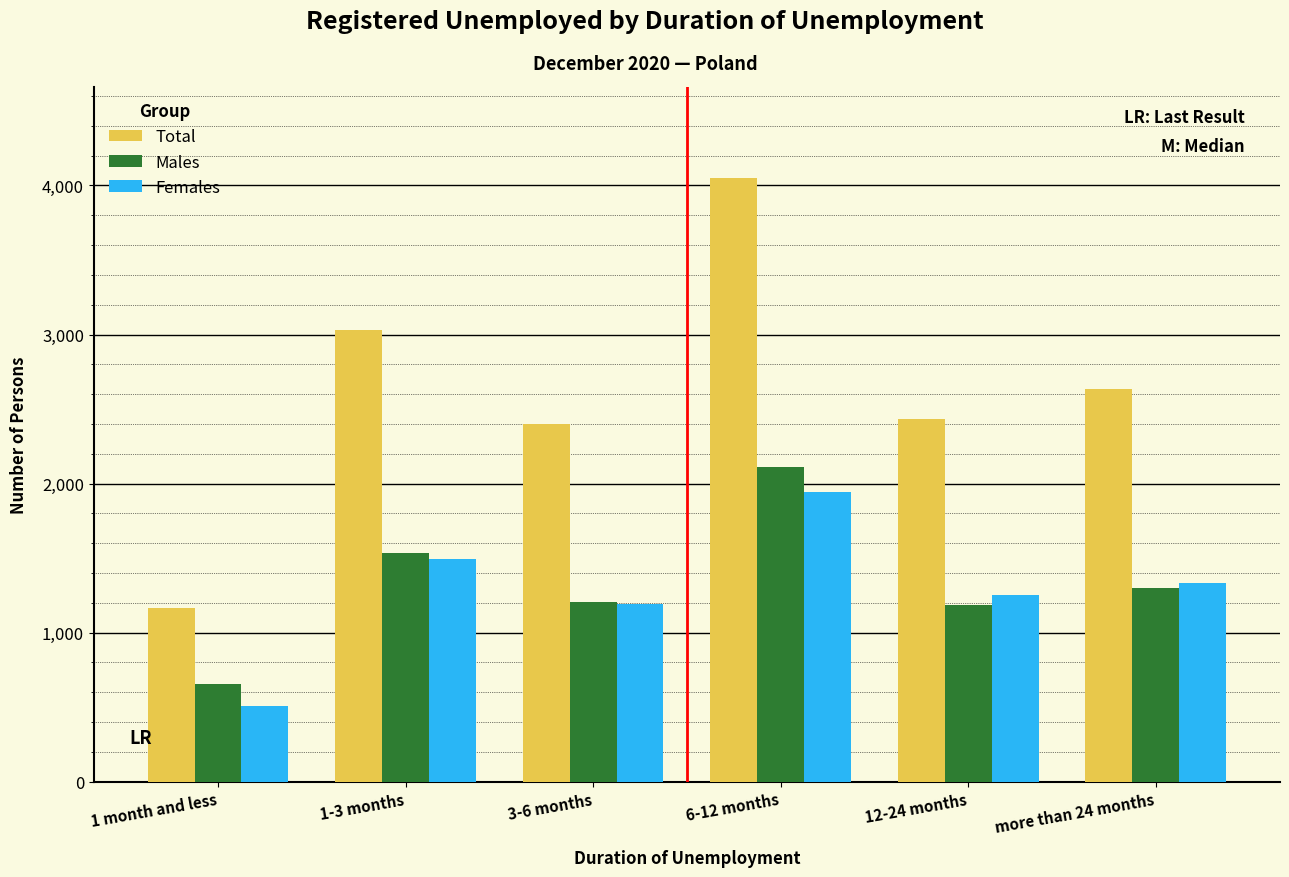

Reading right to left, transcribe all the data shown in this chart.

Total: more than 24 months=2633	12-24 months=2434	6-12 months=4053	3-6 months=2401	1-3 months=3029	1 month and less=1163
Males: more than 24 months=1300	12-24 months=1183	6-12 months=2109	3-6 months=1208	1-3 months=1534	1 month and less=654
Females: more than 24 months=1333	12-24 months=1251	6-12 months=1944	3-6 months=1193	1-3 months=1495	1 month and less=509